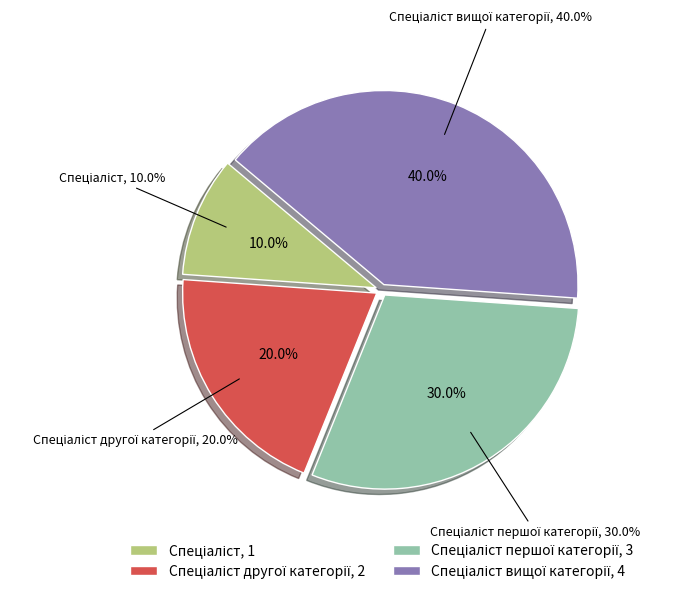

To the nearest percent, what is the difference between the largest and smallest slice percentages?

30%